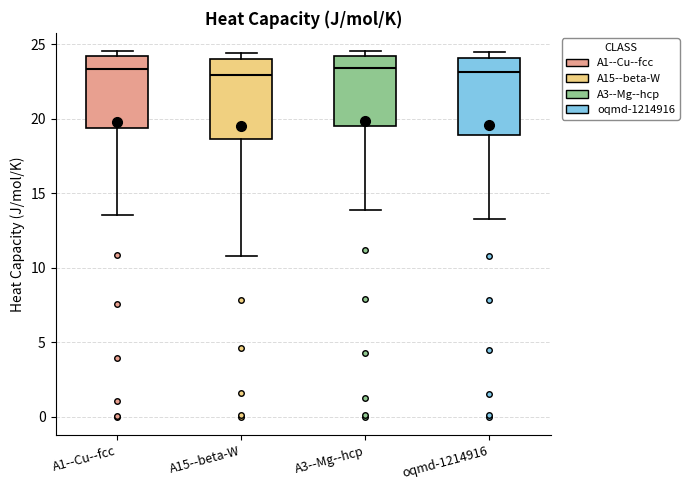

Reading left to right, transcribe this box plot: for each box, give where its median line is, the range the box spans, and where its two whiskers end, as read against the y-axis. The values are not printed on the chart, so give them approximately, as read against the axis.

A1--Cu--fcc: median 23.5, box 19.5 to 24.0, whiskers 13.5 to 24.5
A15--beta-W: median 23.0, box 18.5 to 24.0, whiskers 11.0 to 24.5
A3--Mg--hcp: median 23.5, box 19.5 to 24.0, whiskers 14.0 to 24.5
oqmd-1214916: median 23.0, box 19.0 to 24.0, whiskers 13.5 to 24.5